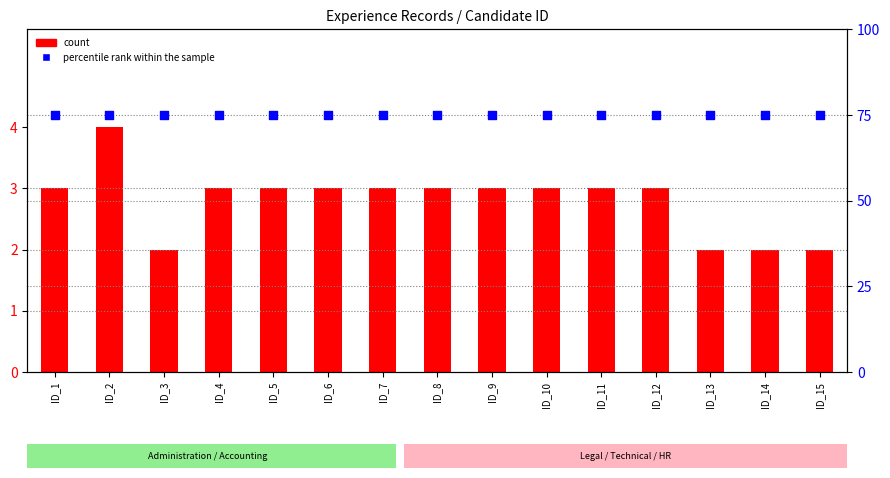

Which series has the largest Y range (max minus min)?

count